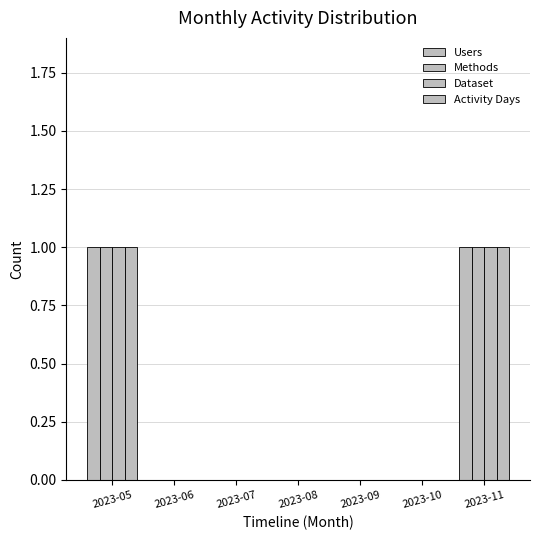

Rank the categories by Users value from highest to lowest.

2023-05, 2023-11, 2023-06, 2023-07, 2023-08, 2023-09, 2023-10